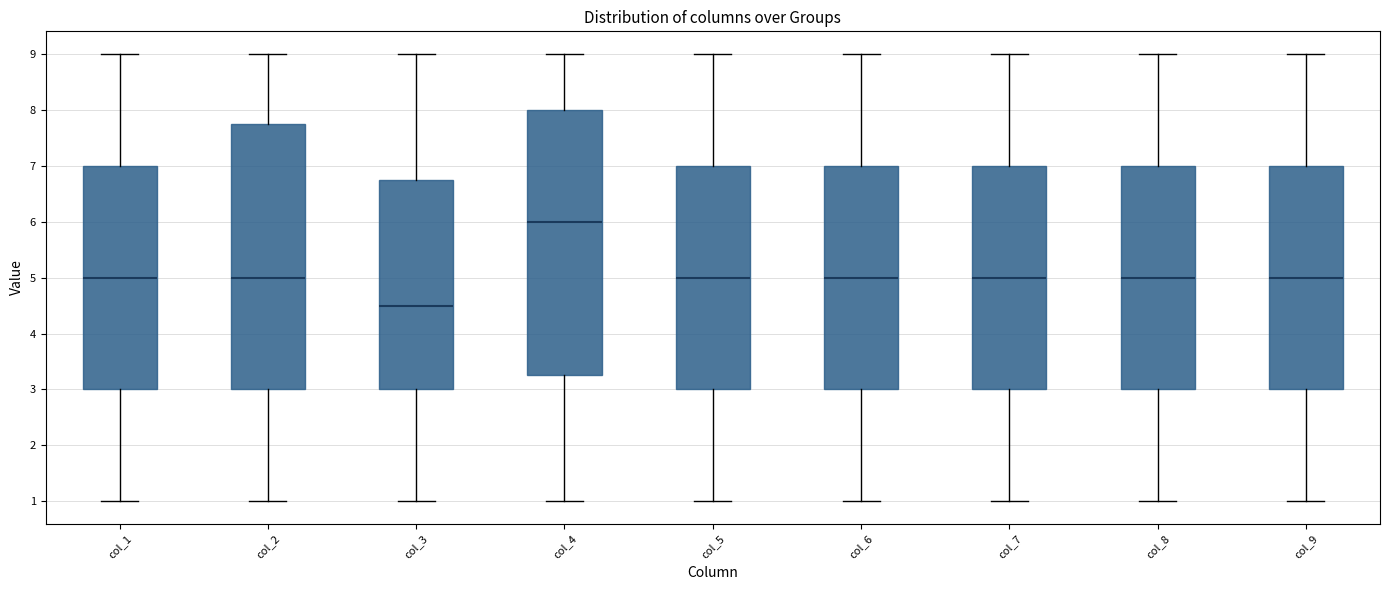

Where does the lower whisker of the box for col_1 end on the y-axis? The values are not printed on the chart, so give them approximately, as read against the axis.

1.0